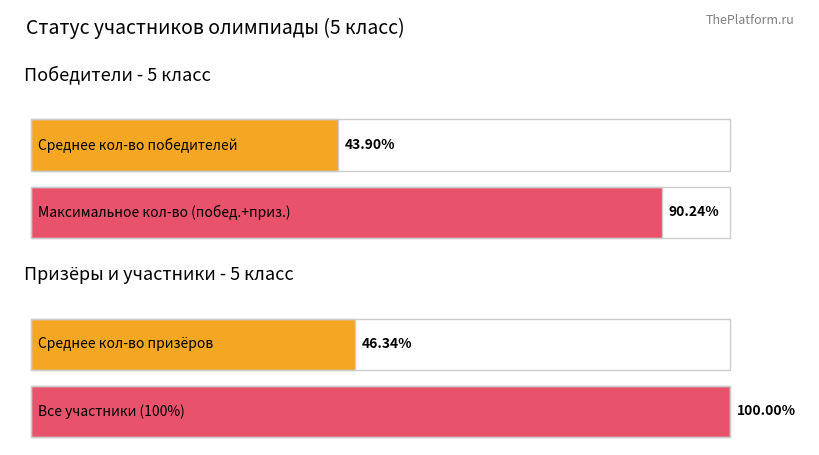

Are the bars grouped side by side (vs. stacked)?

Yes